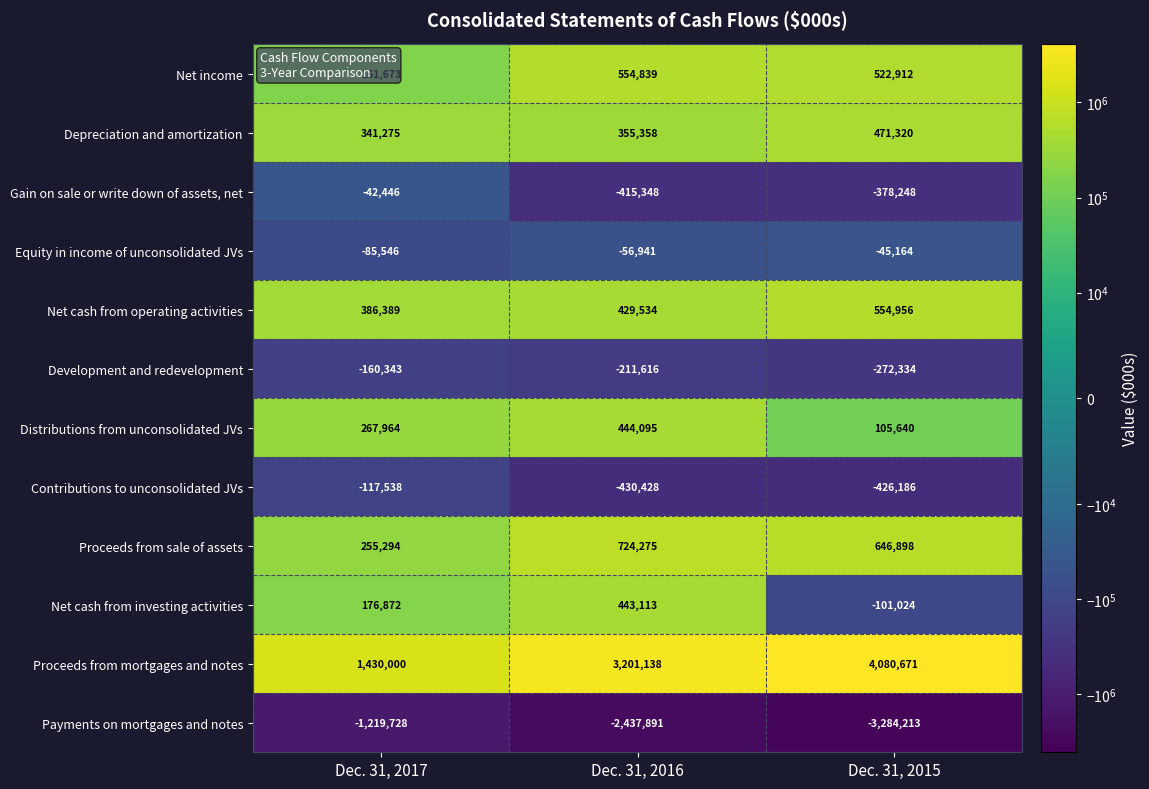

The value of Net income at Dec. 31, 2017 is 161673. True or false?

True